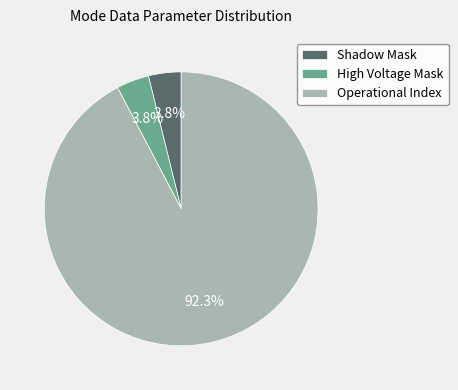

How many segments does this pie chart have?

3